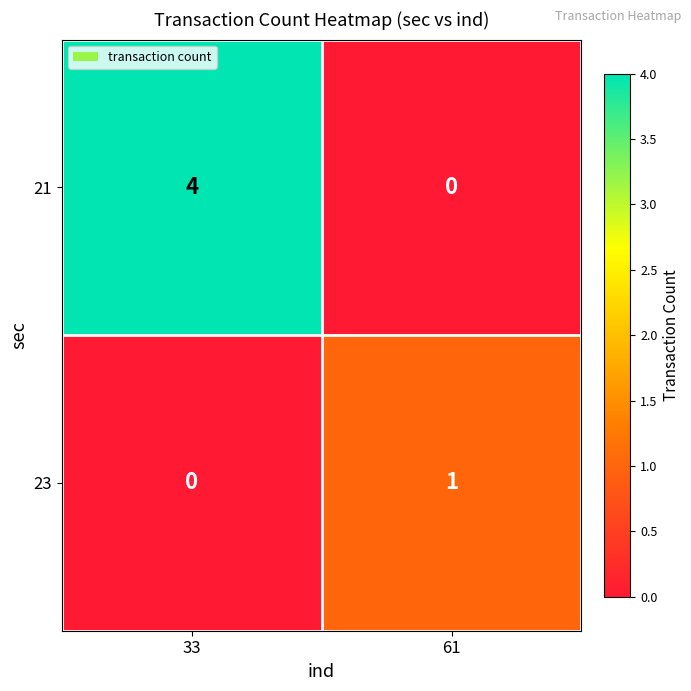

Is it true that 23 equals 0 at 33?

True